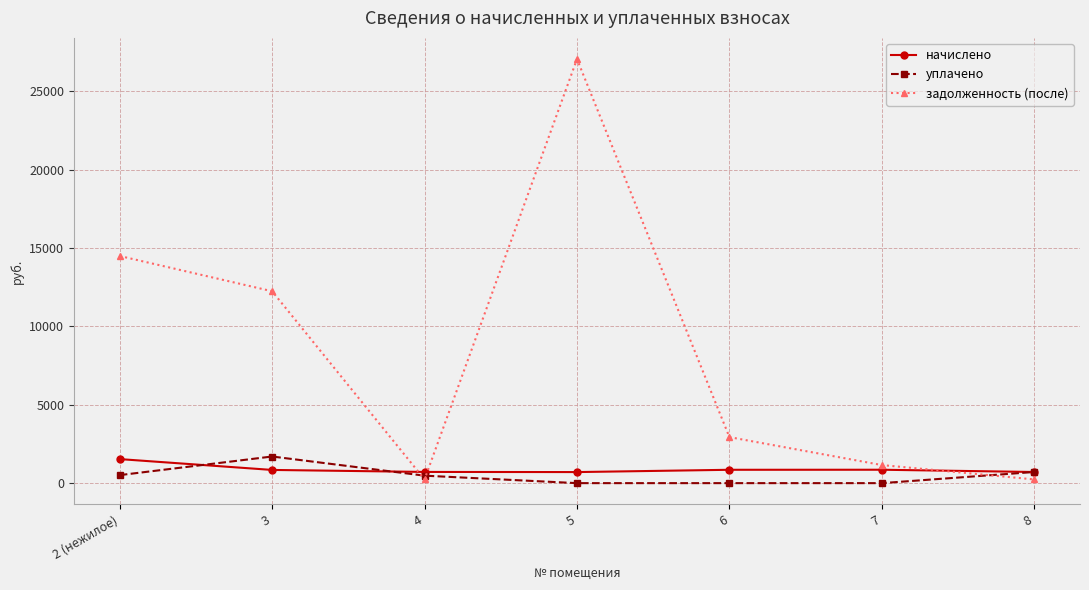

Where is the first local maximum for задолженность (после)?

5